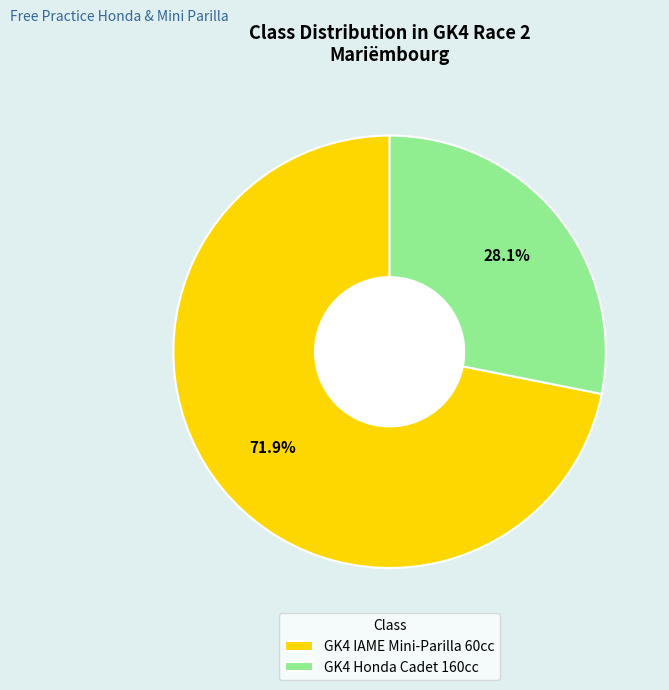

Which has a higher value, GK4 Honda Cadet 160cc or GK4 IAME Mini-Parilla 60cc?

GK4 IAME Mini-Parilla 60cc